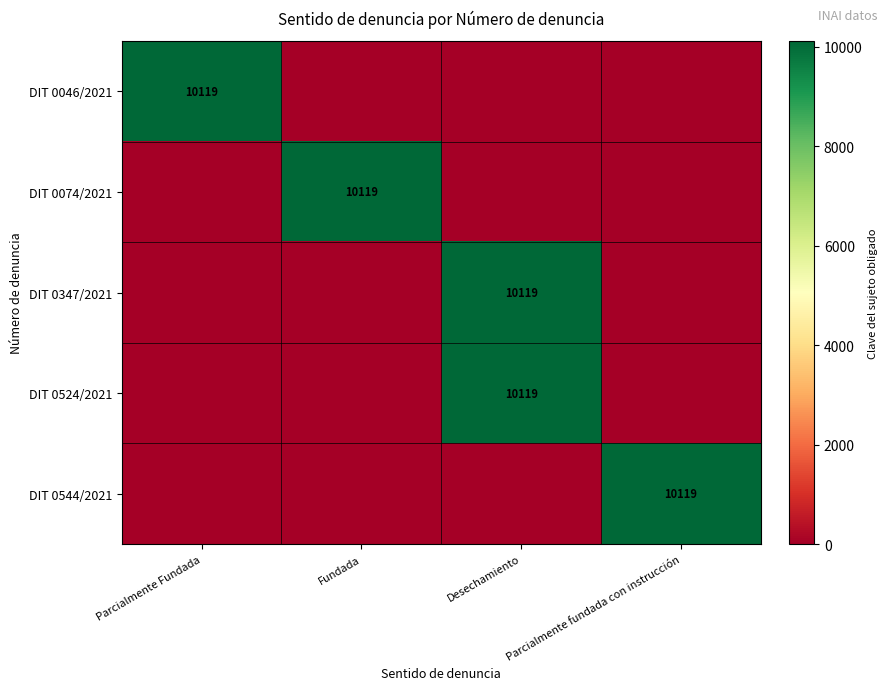

How many data points does each series have?

4